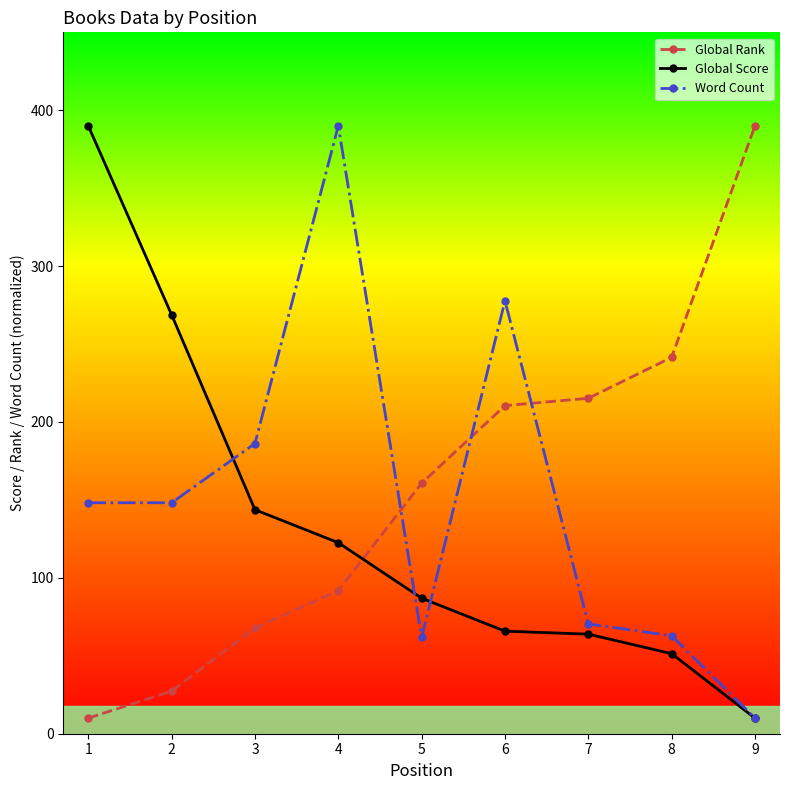

Is it true that Word Count equals 22.2 at 5?

False